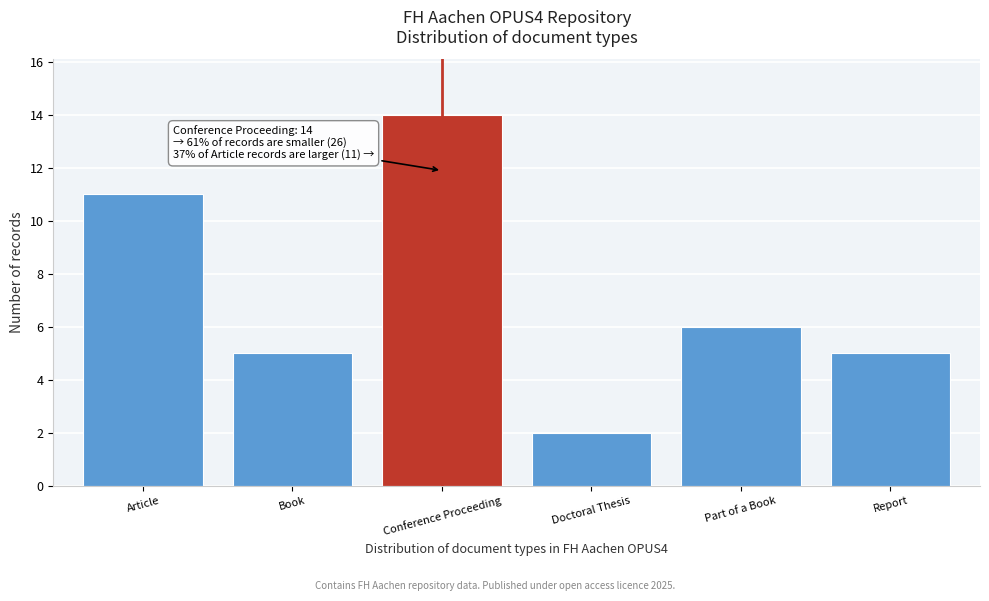

Reading left to right, what are all the values shown in this chart?

11	5	14	2	6	5